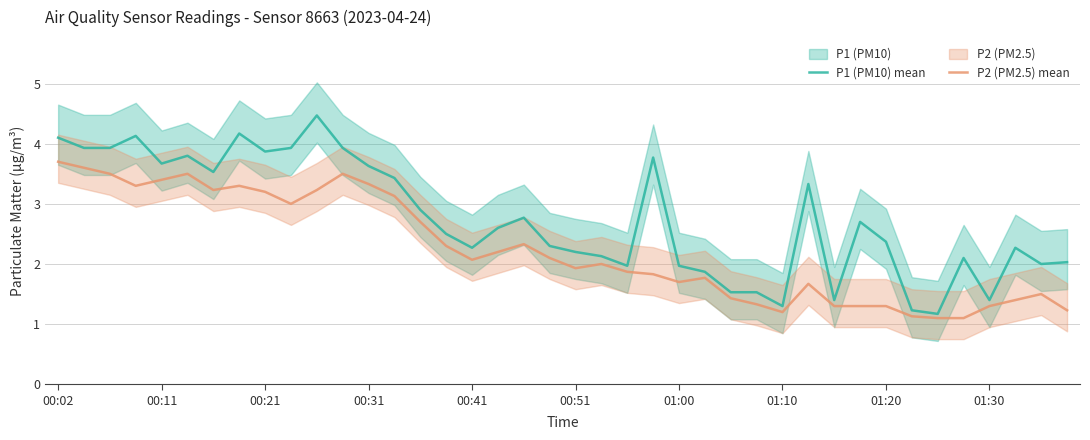

The value of P1 (PM10) mean at 00:02 is 1.0. True or false?

False